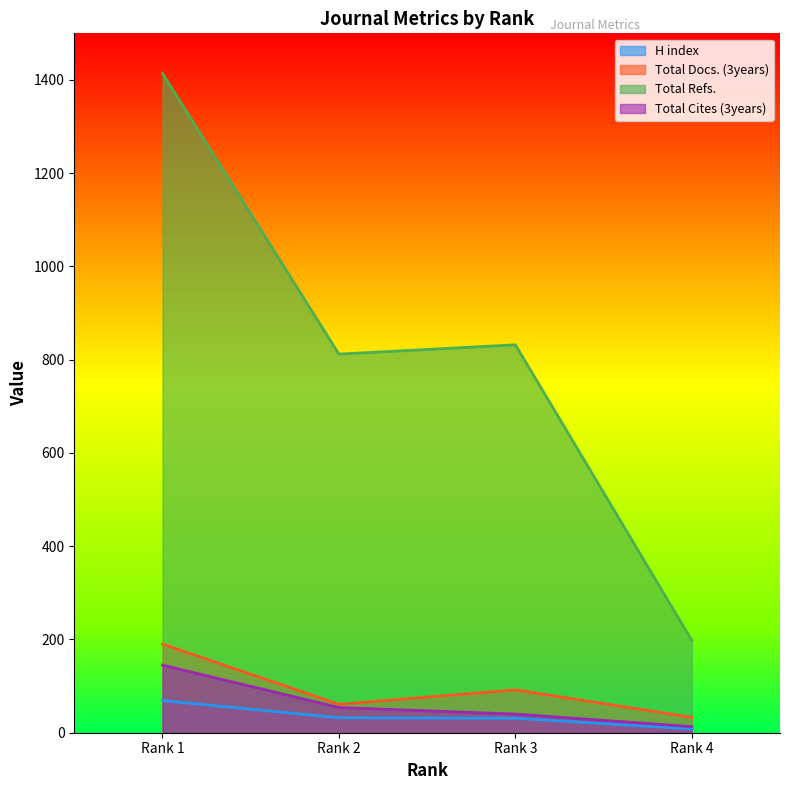

Where is the first local maximum for Total Docs. (3years)?

Rank 3